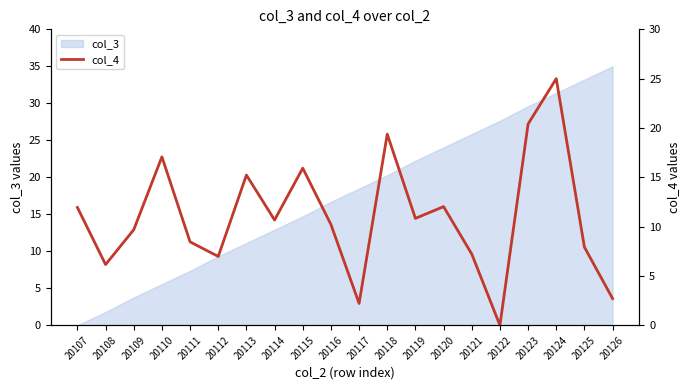

What is the average value?

11.0